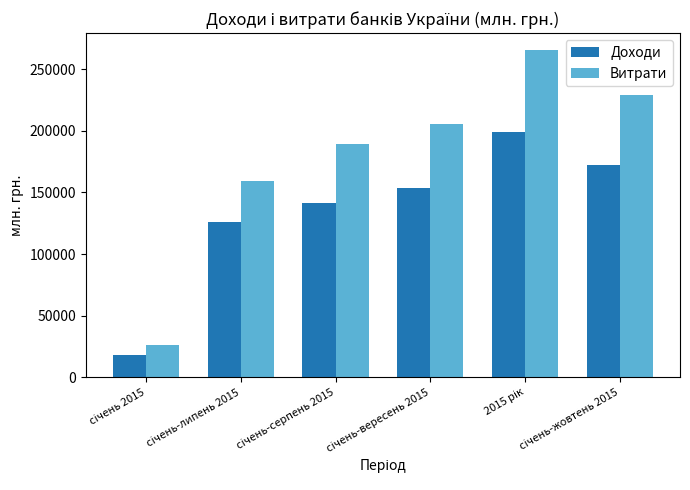

What is the difference between the maximum and minimum values in the Витрати series?

239369